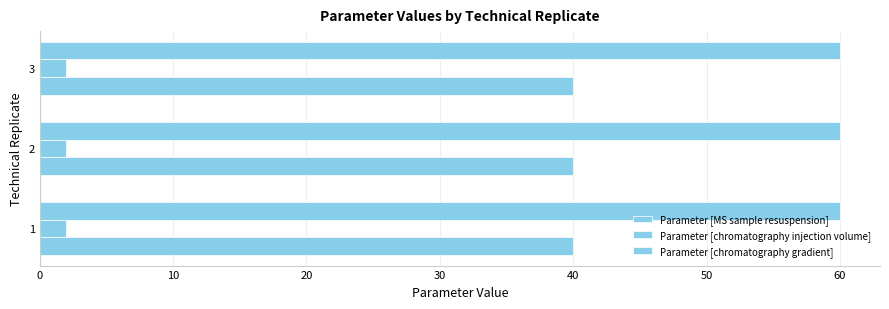

Which series has the widest spread of values?

Parameter [MS sample resuspension]